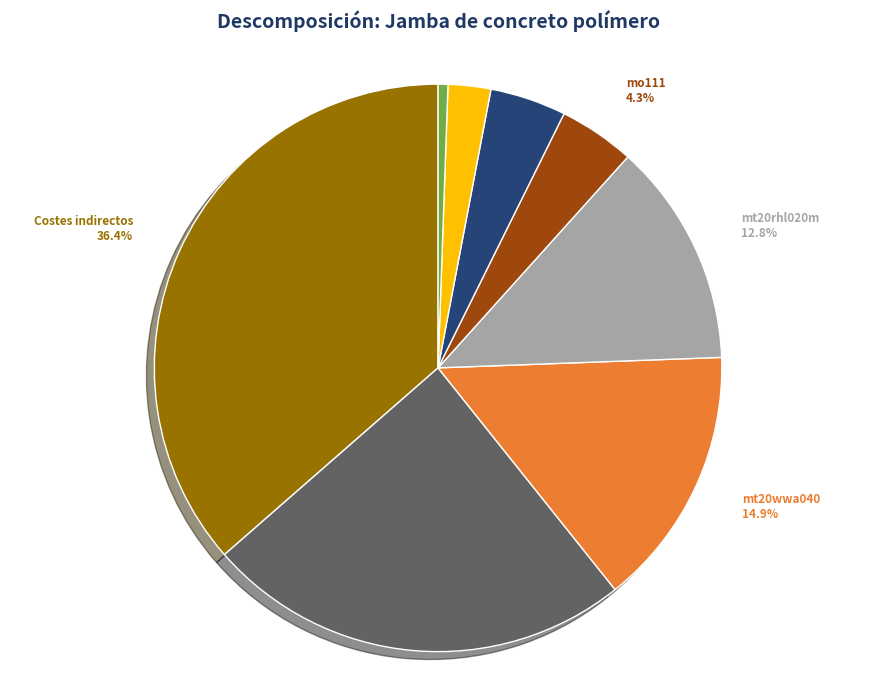

To the nearest percent, what percentage of the pie is mt20wwa025?

2%